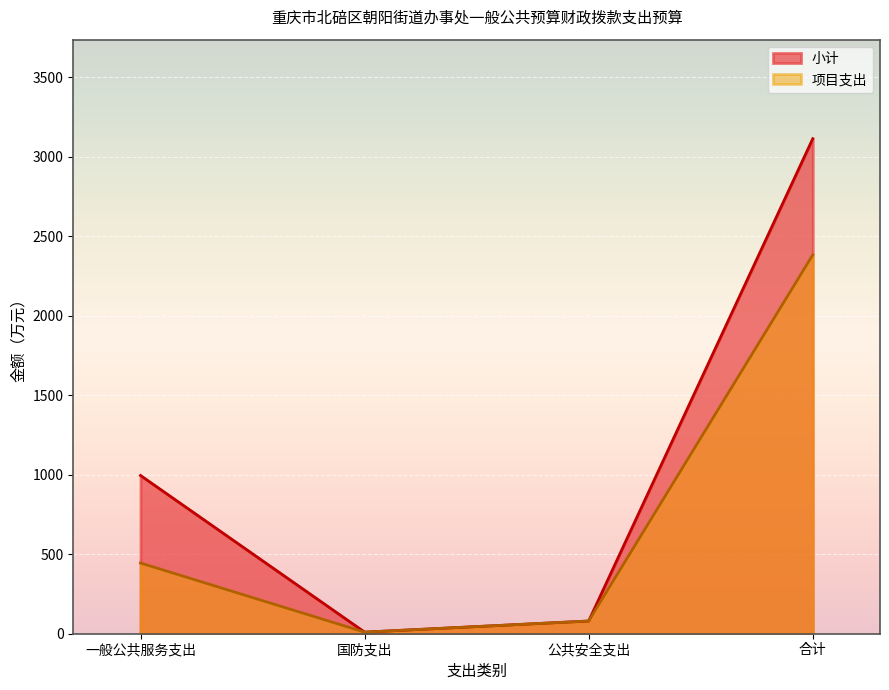

How many lines are shown in the chart?

2